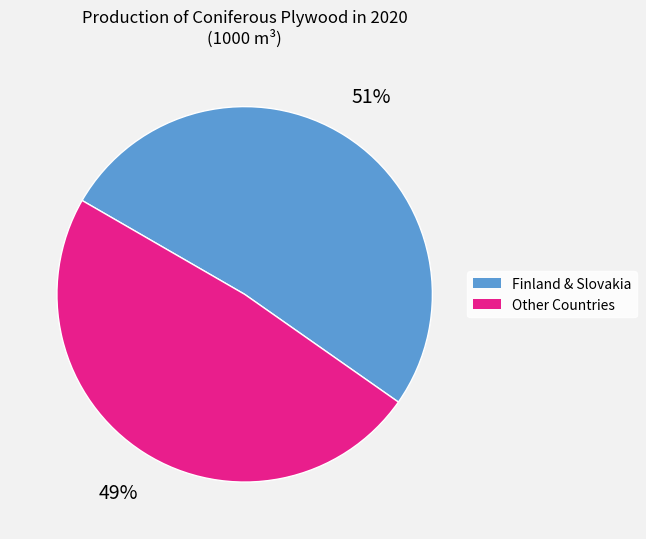

To the nearest percent, what percentage of the pie is Other Countries?

49%